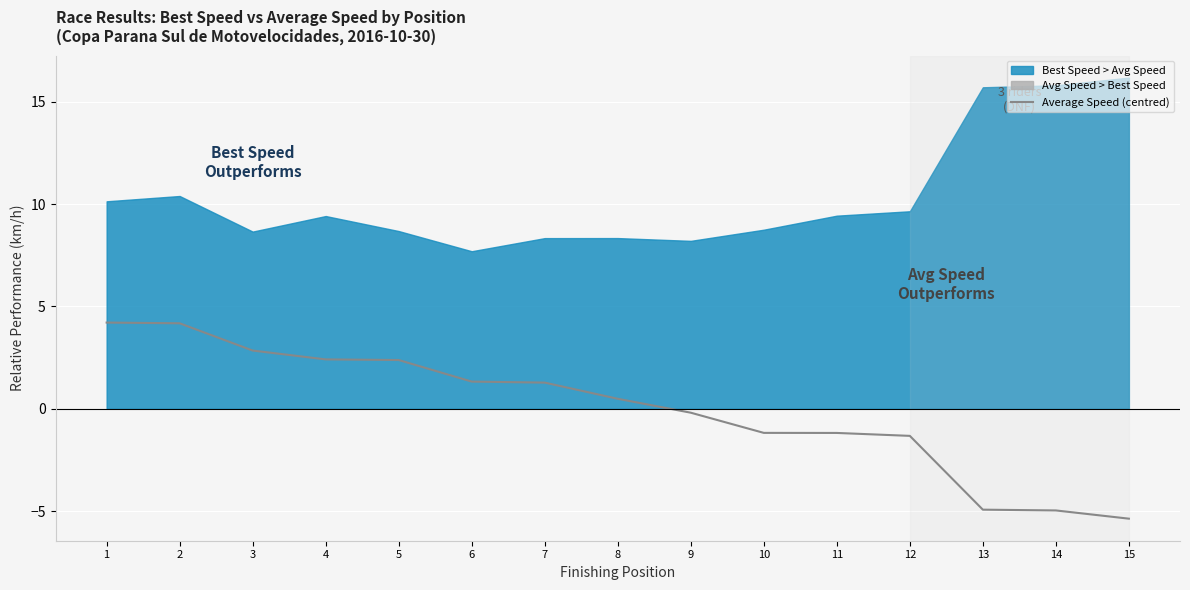

Reading left to right, list all the values displayed in this chart.

1=4.2	2=4.2	3=2.8	4=2.4	5=2.4	6=1.3	7=1.3	8=0.5	9=-0.2	10=-1.2	11=-1.2	12=-1.3	13=-4.9	14=-5.0	15=-5.4